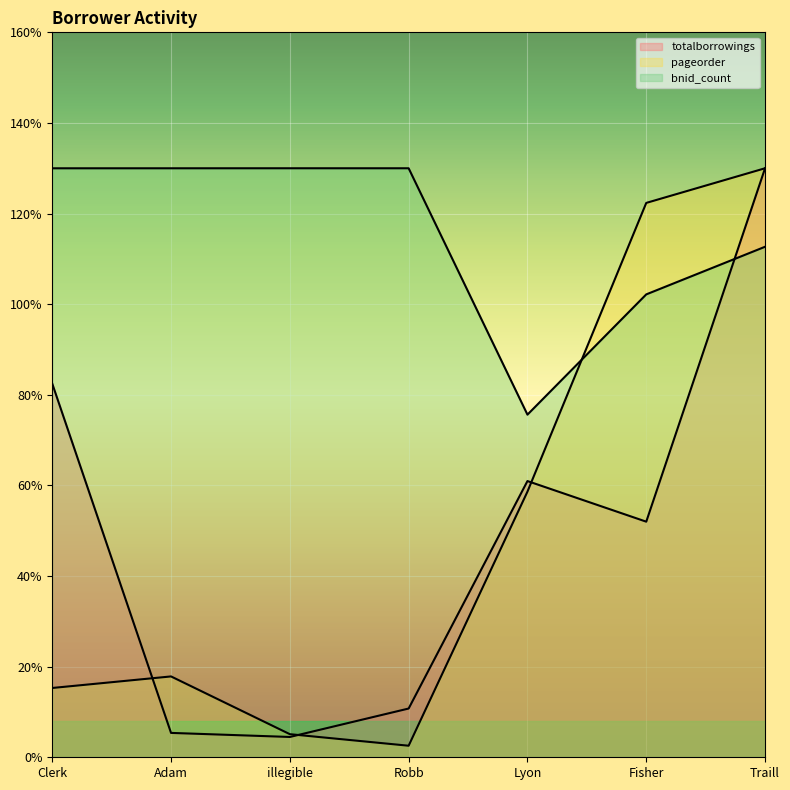

Which series has the largest total across all categories?

bnid_count